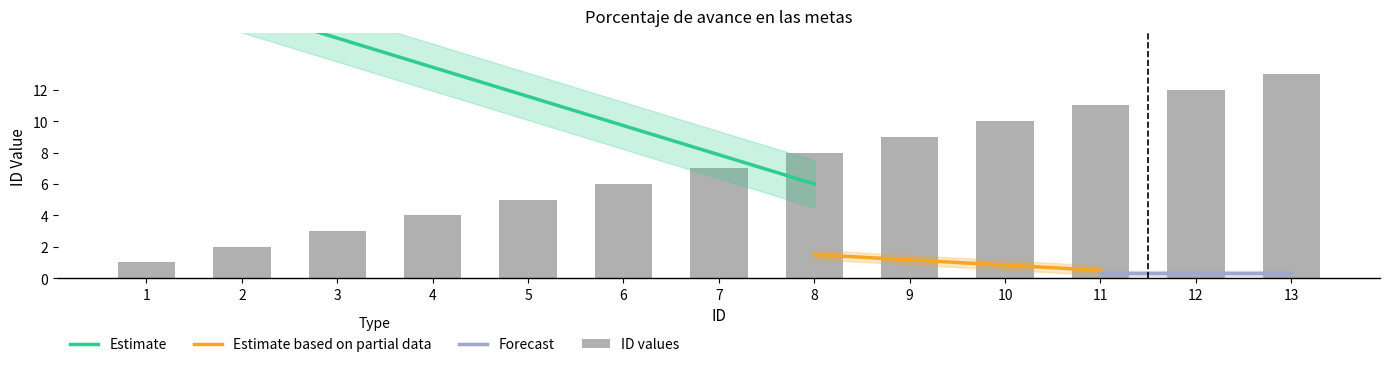

Reading left to right, extract all data points from this chart.

1=1	2=2	3=3	4=4	5=5	6=6	7=7	8=8	9=9	10=10	11=11	12=12	13=13